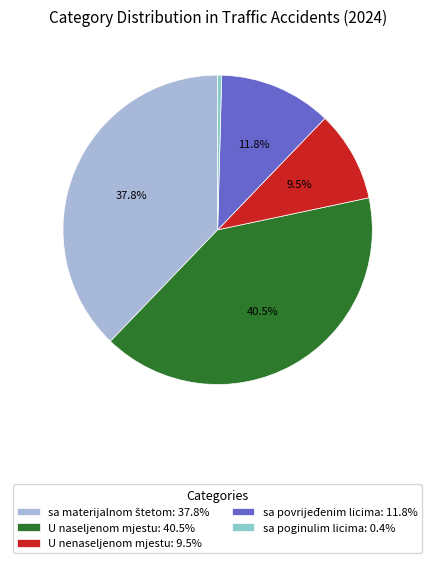

Which category has the biggest portion of the pie?

U naseljenom mjestu